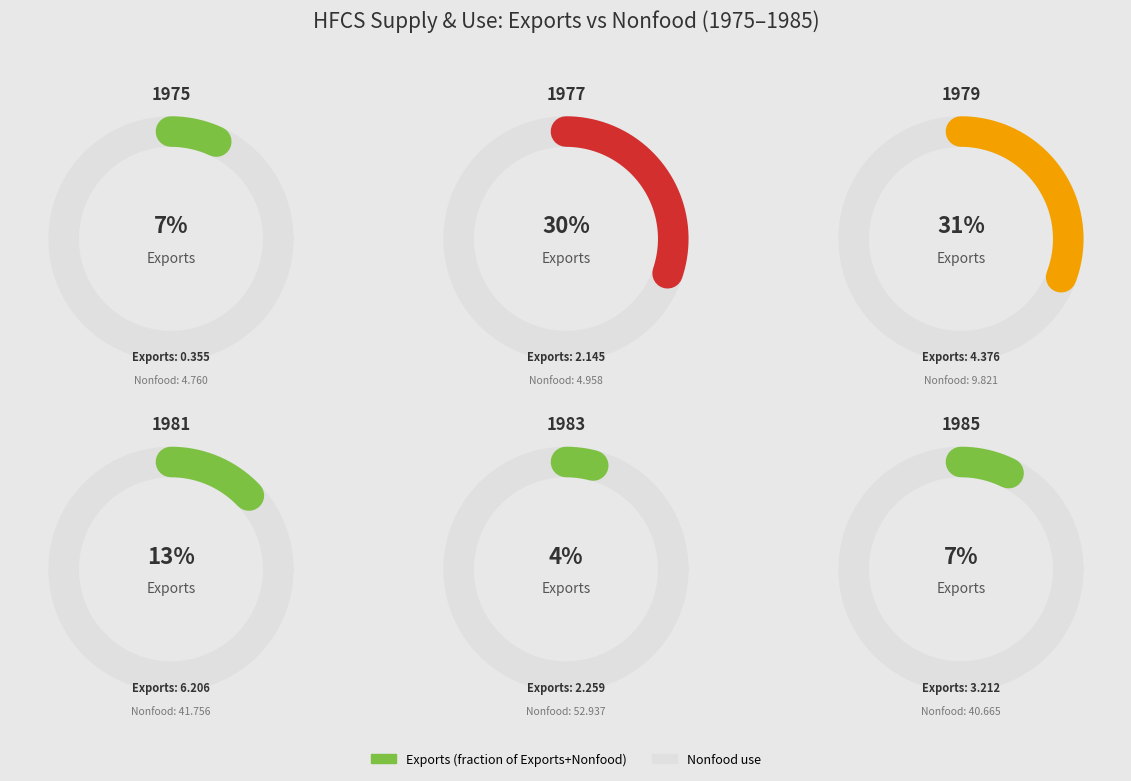

Is there a majority slice in this chart?

No